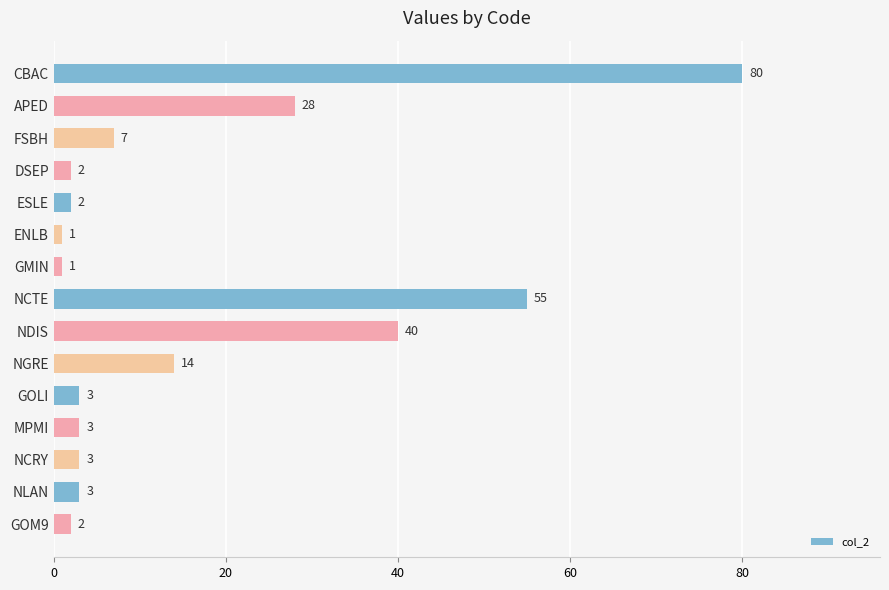

What is the value of the 11th bar from the top?

3